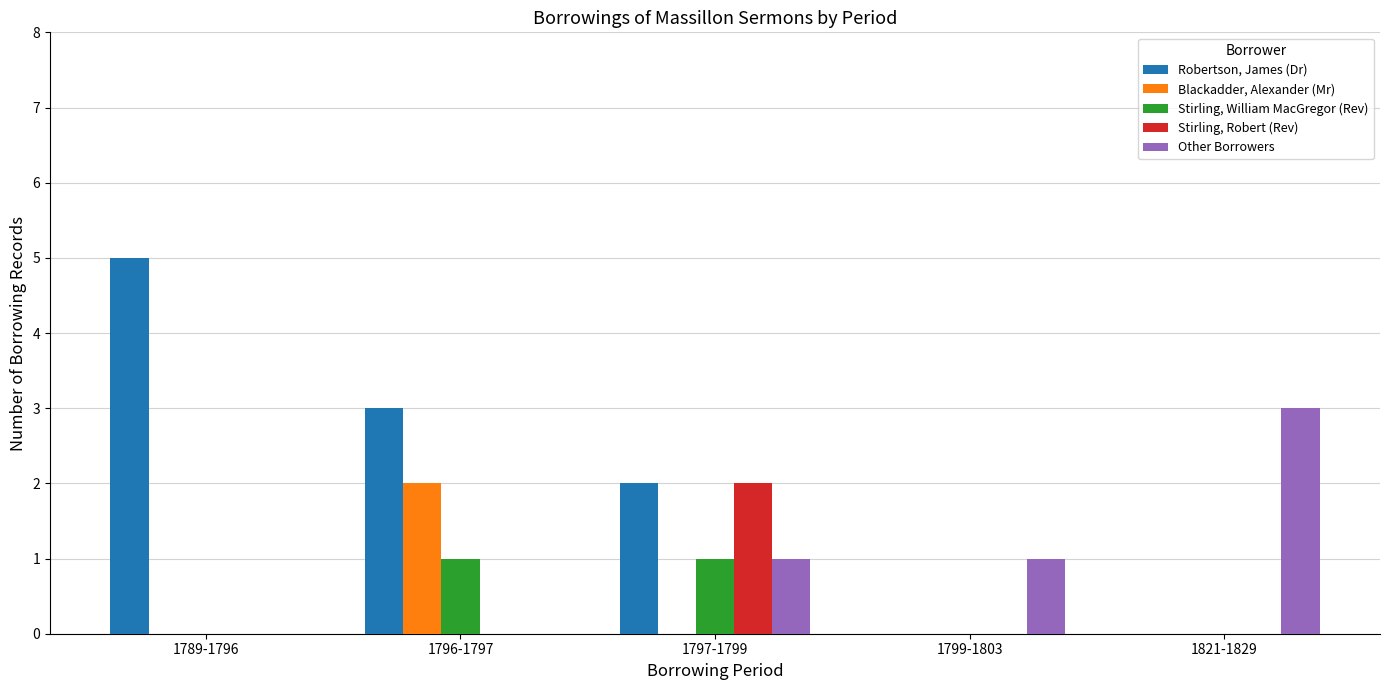

True or false: Blackadder, Alexander (Mr) has a value of -1 at 1789-1796.

False